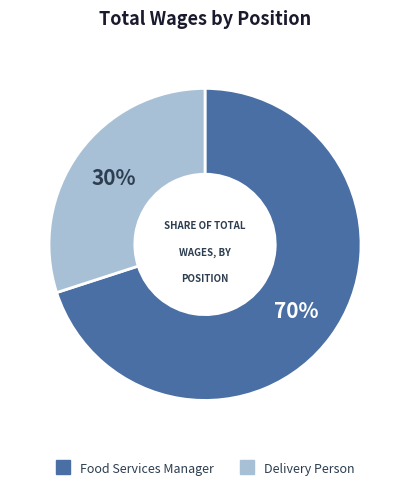

To the nearest percent, what is the combined percentage of Delivery Person and Food Services Manager?

100%